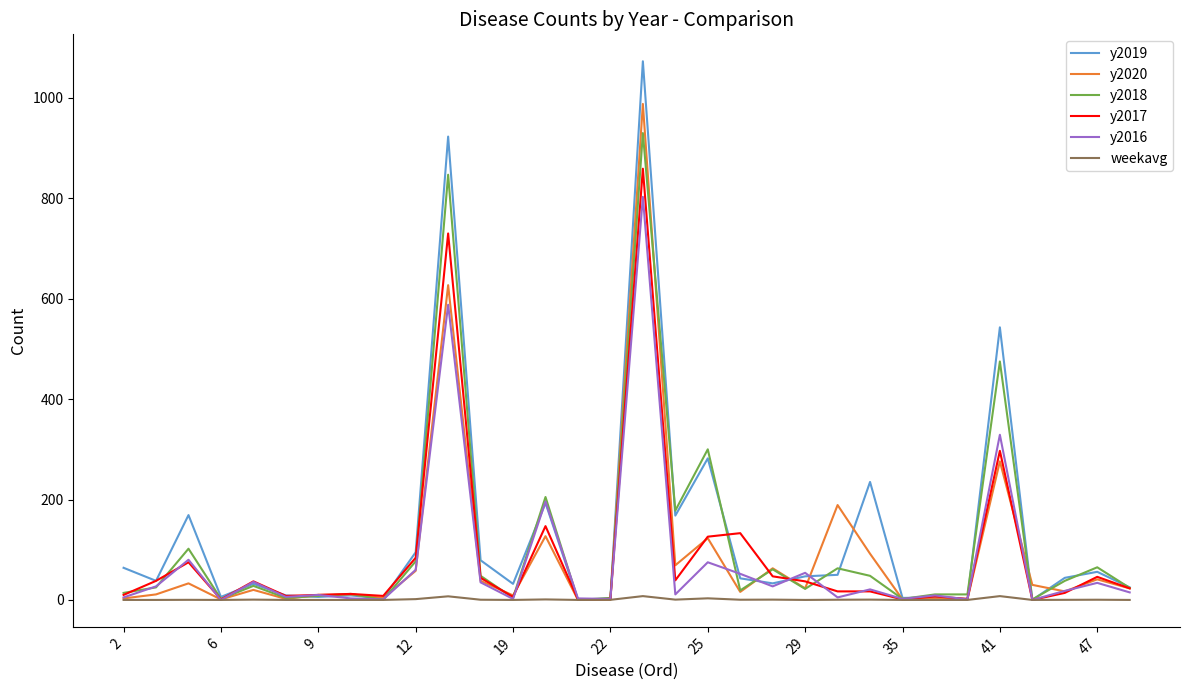

Rank the series by their maximum value, from highest to lowest.

y2019, y2020, y2018, y2017, y2016, weekavg